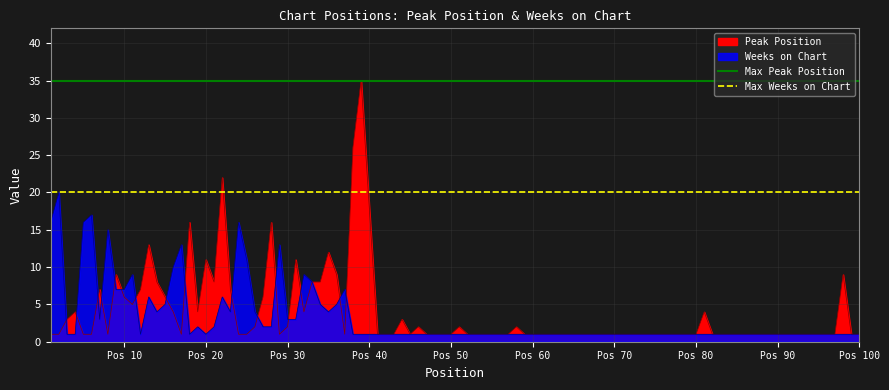

What is the maximum value for Max Peak Position?

35